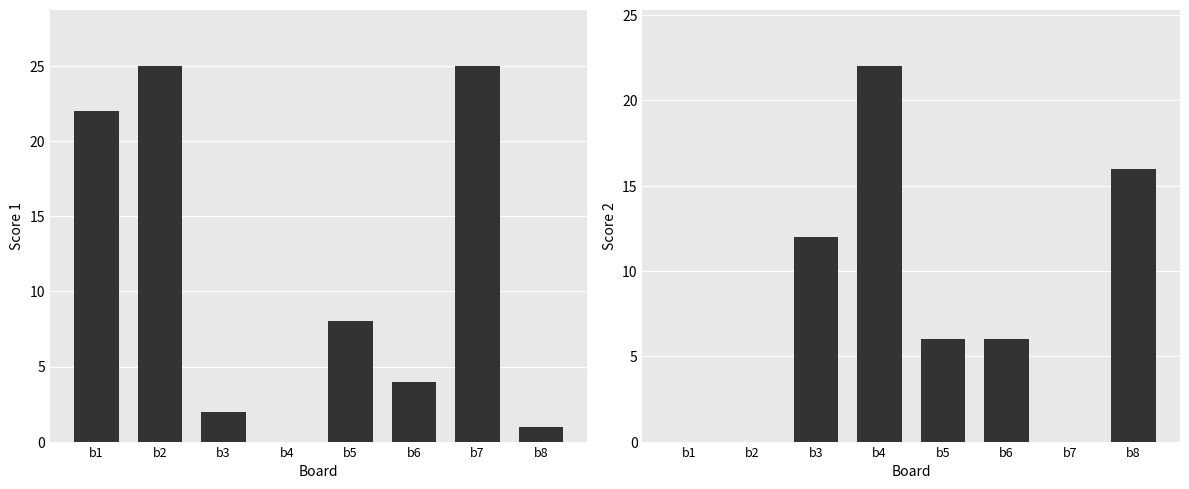

Are the bars horizontal?

No